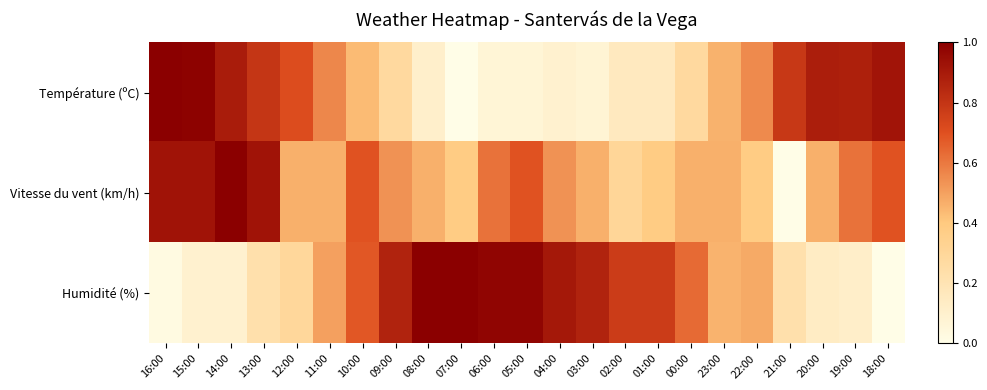

At how many categories does at least one series exceed 0?

23